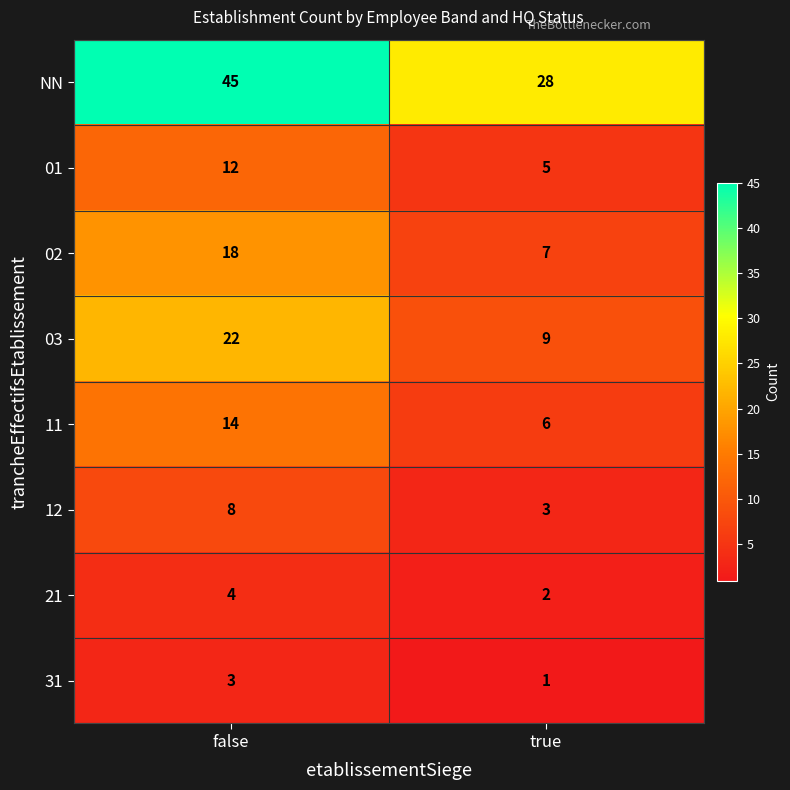

Is it true that 31 equals 5 at false?

False